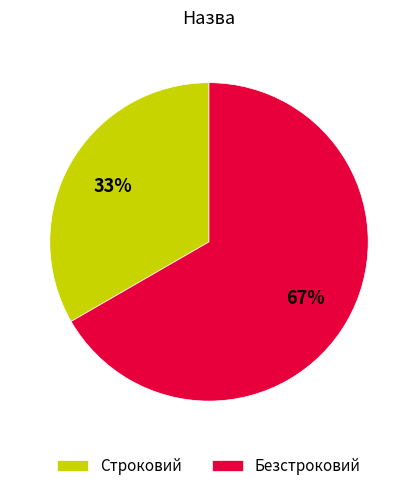

Does Строковий represent more than half of the total?

No